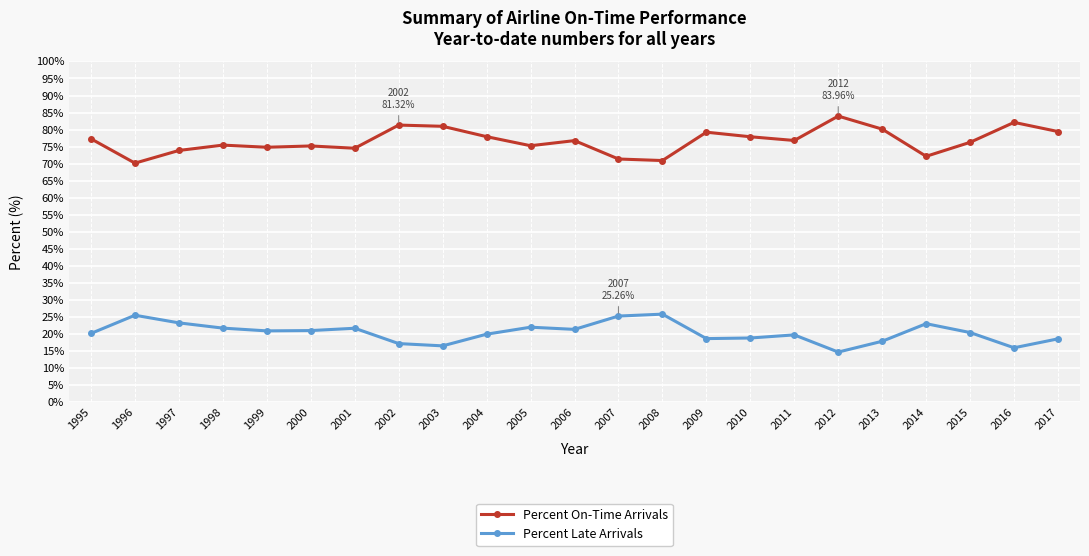

The Percent On-Time Arrivals series shows 113.1 at 1997. True or false?

False